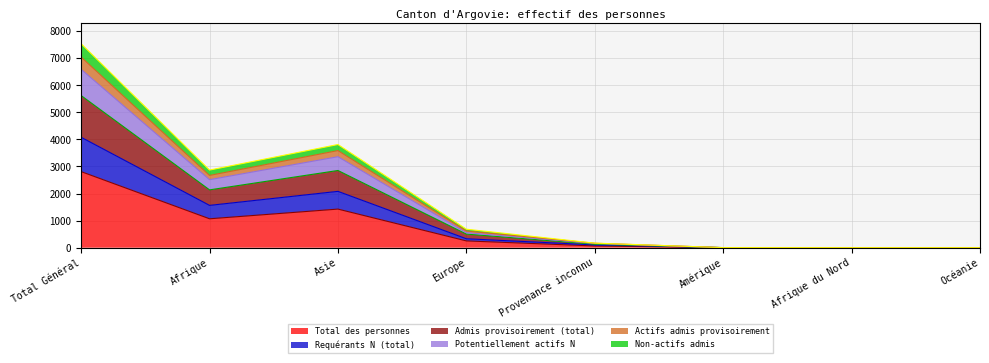

At which label does Total des personnes reach its peak?

Total Général